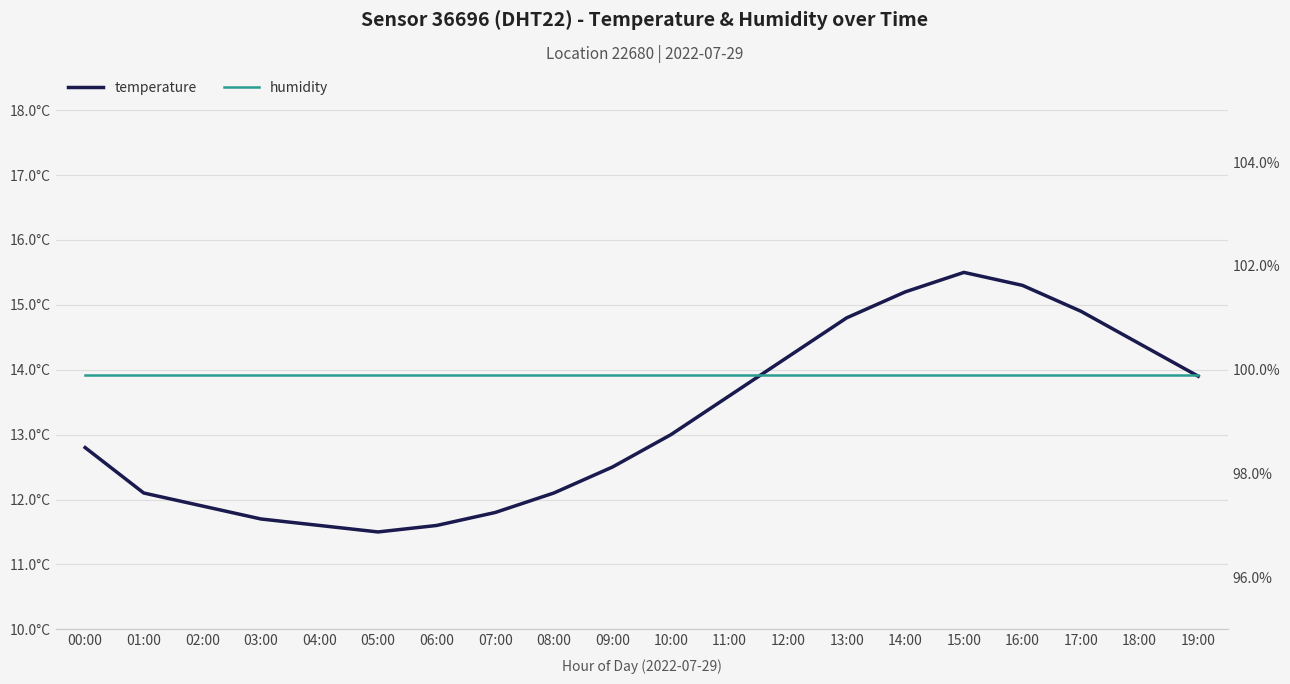

Rank the categories by temperature value from highest to lowest.

15:00, 16:00, 14:00, 17:00, 13:00, 18:00, 12:00, 19:00, 11:00, 10:00, 00:00, 09:00, 01:00, 08:00, 02:00, 07:00, 03:00, 04:00, 06:00, 05:00